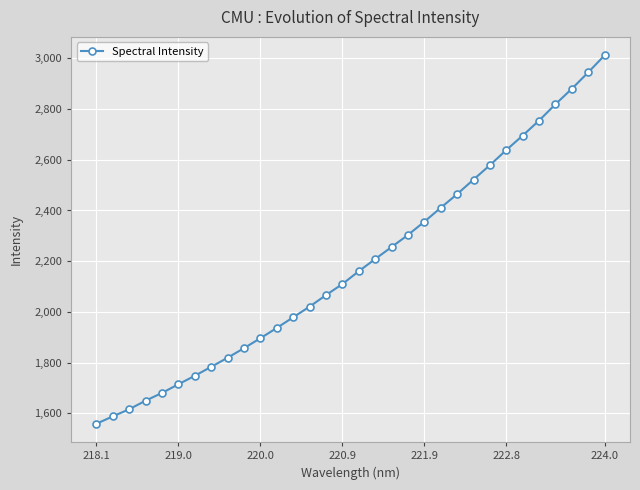

Does the chart display data point markers on the line(s)?

Yes